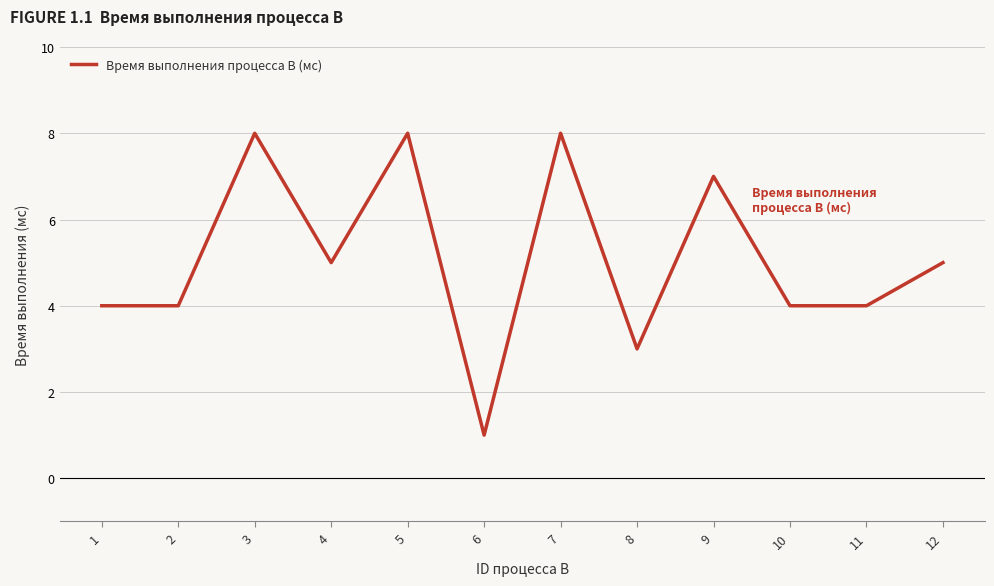

What is the sum of the values at 10 and 6?

5